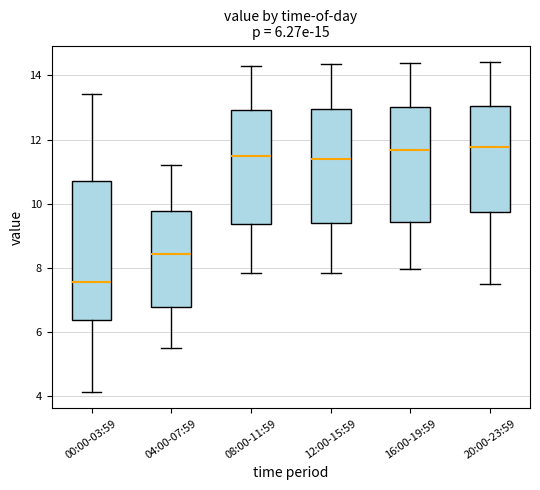

Which box is the tallest, from its lower edge to its upper edge?

00:00-03:59